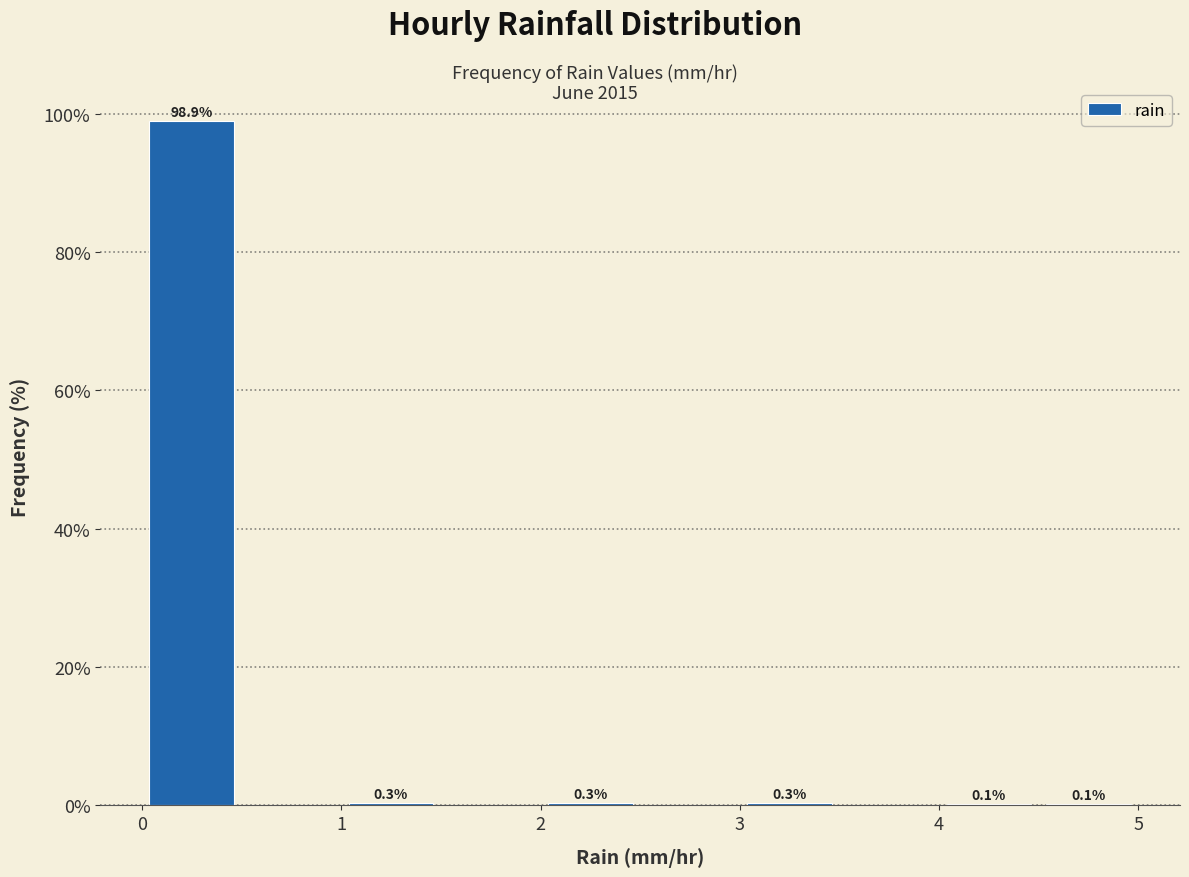

Which range on the x-axis has the tallest bar?

0.0 to 0.5